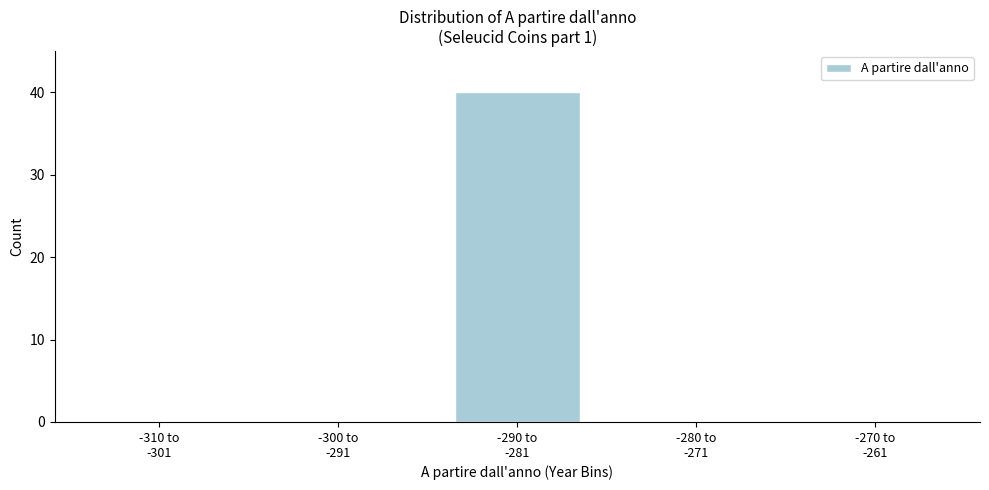

What is the maximum value shown in the chart?

40